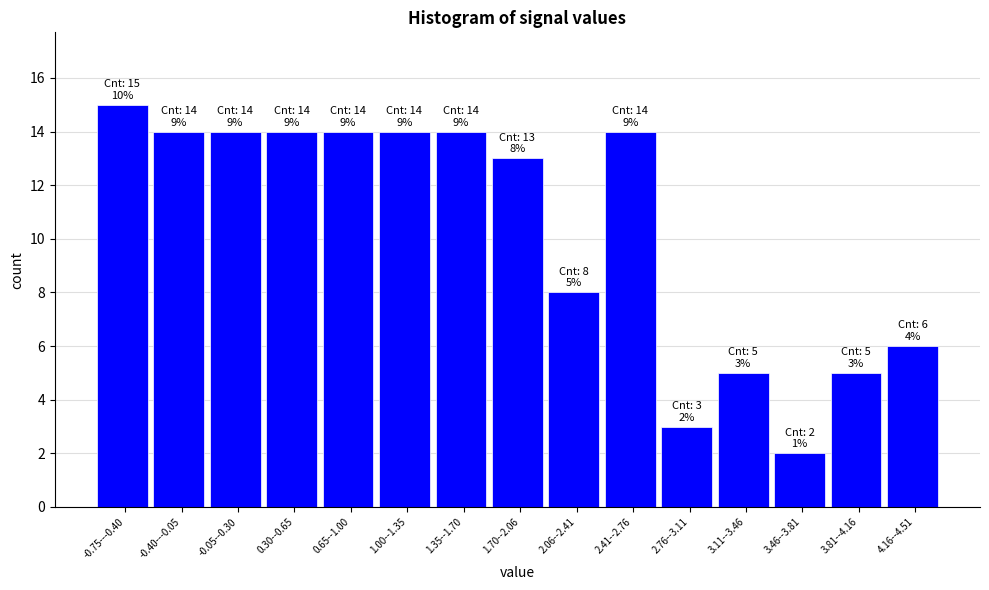

Reading left to right, transcribe all the data shown in this chart.

-0.75---0.40=15	-0.40---0.05=14	-0.05--0.30=14	0.30--0.65=14	0.65--1.00=14	1.00--1.35=14	1.35--1.70=14	1.70--2.06=13	2.06--2.41=8	2.41--2.76=14	2.76--3.11=3	3.11--3.46=5	3.46--3.81=2	3.81--4.16=5	4.16--4.51=6